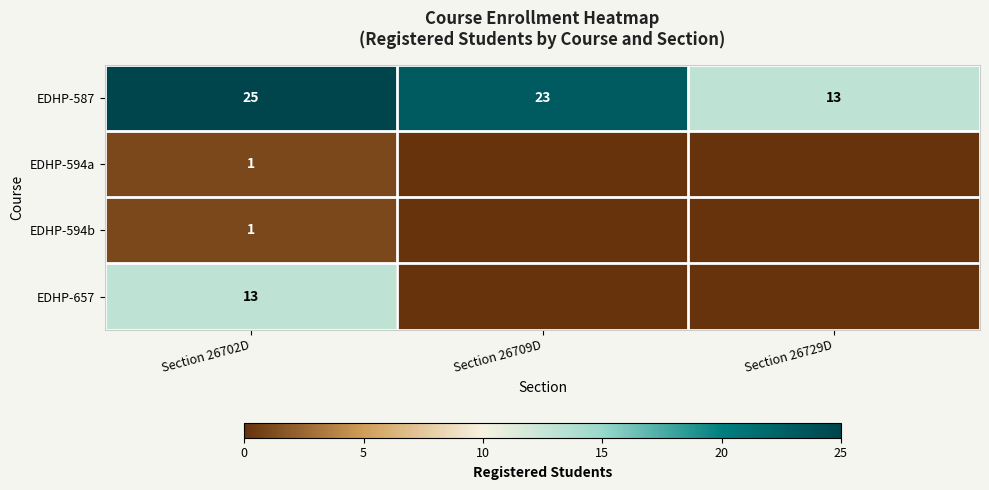

What is the total value across all series at Section 26709D?

23